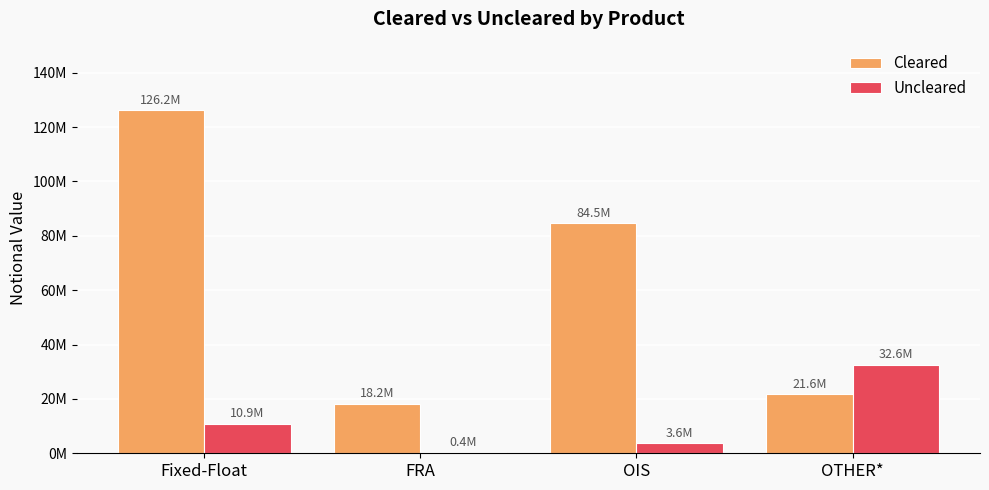

Between OIS and OTHER*, which is larger?

OIS